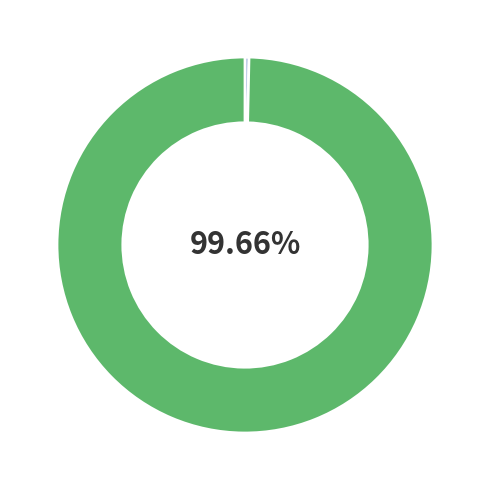

Does any single category account for the majority?

Yes